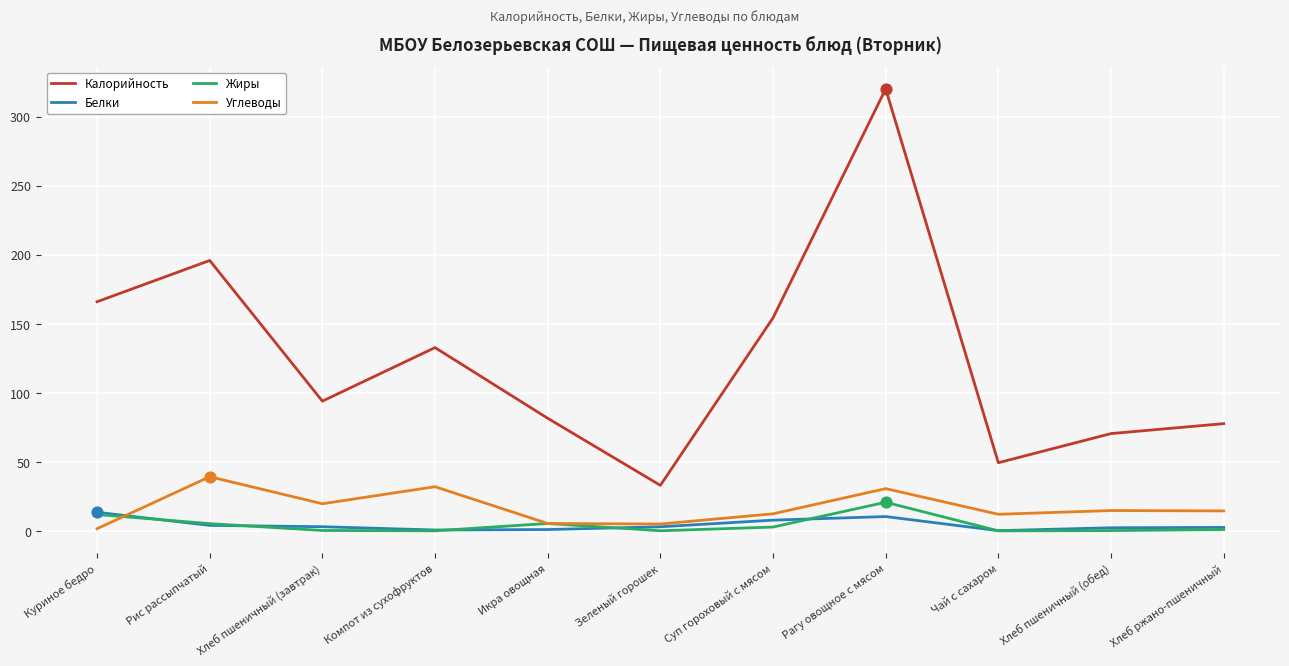

What are all the series names shown in the legend?

Калорийность, Белки, Жиры, Углеводы